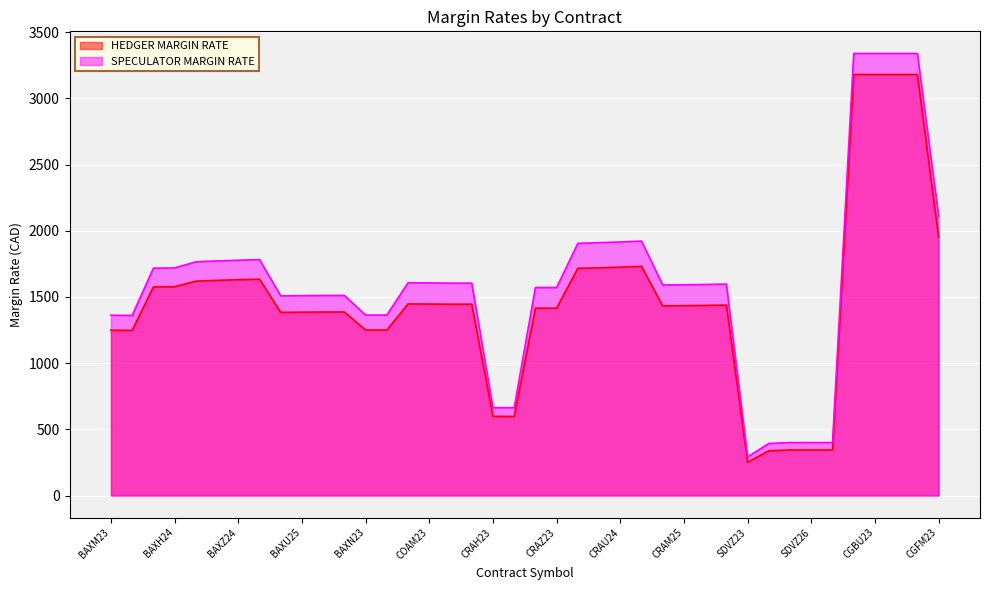

How many categories are shown in the chart?

40